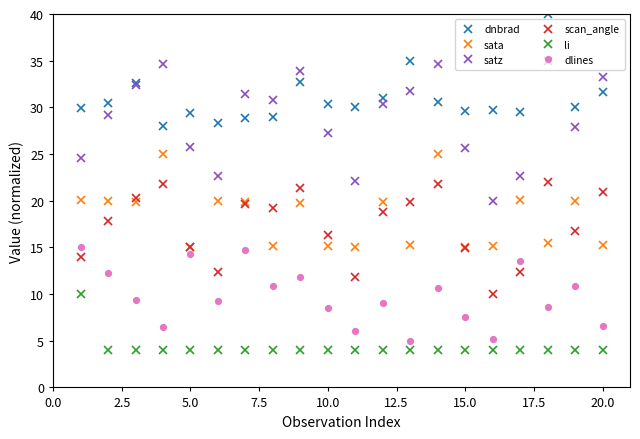

Which series has the largest total across all categories?

dnbrad